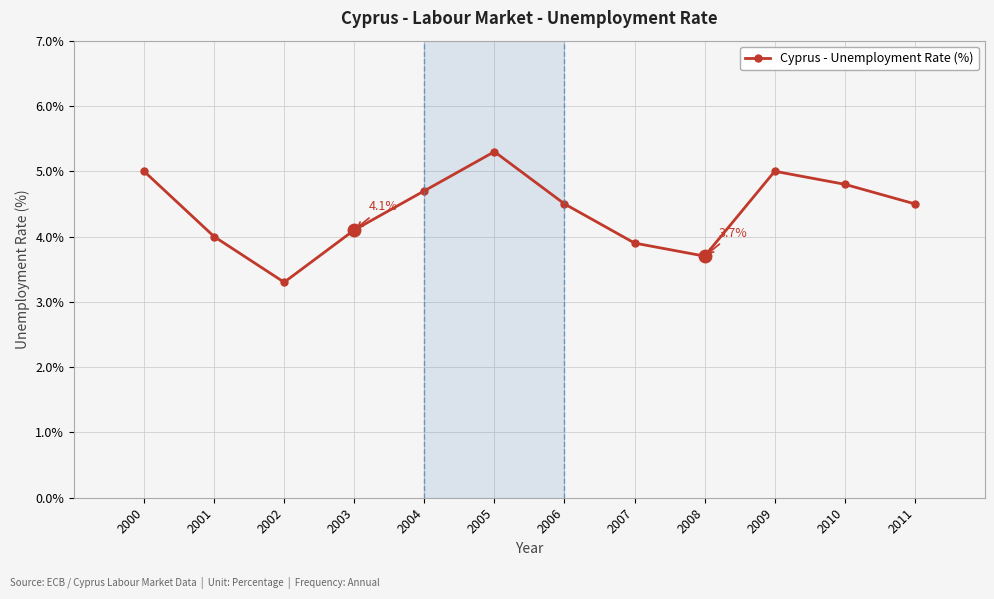

How many distinct data groups are displayed?

1